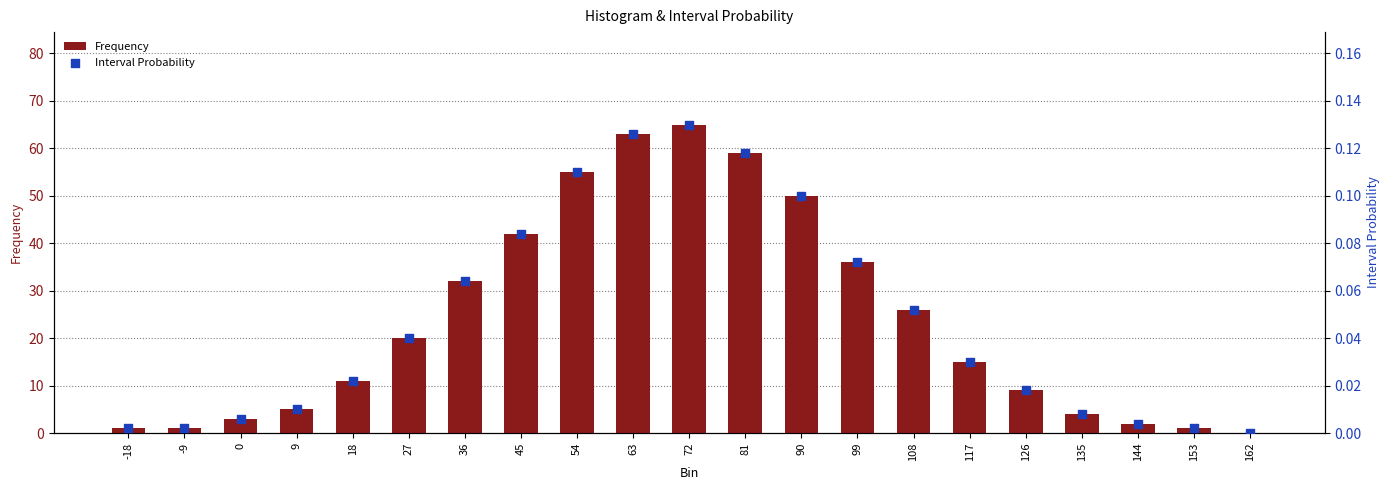

Which series contains the highest Y value?

Frequency